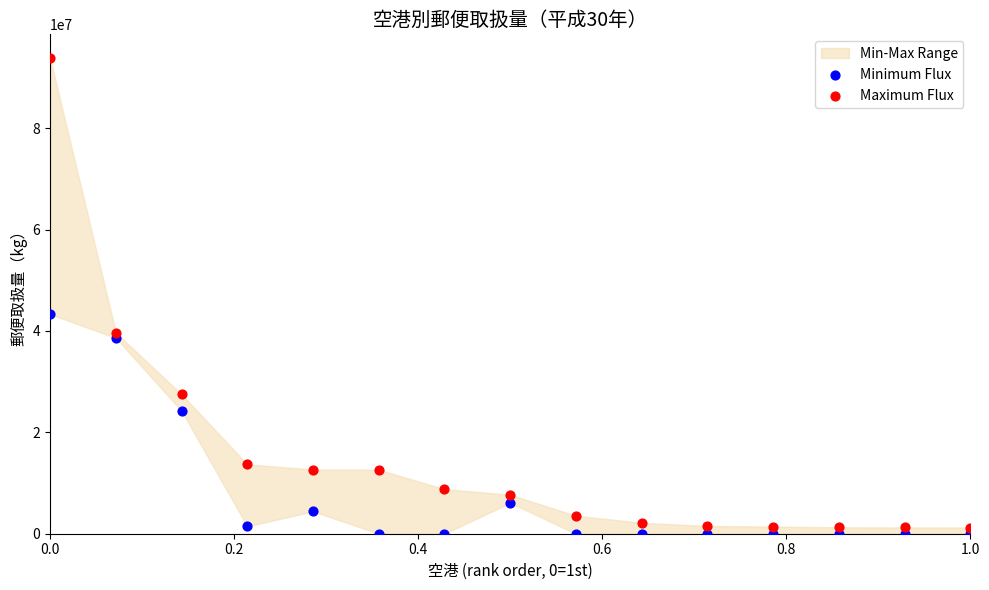

Which series has the widest spread of Y values?

Maximum Flux